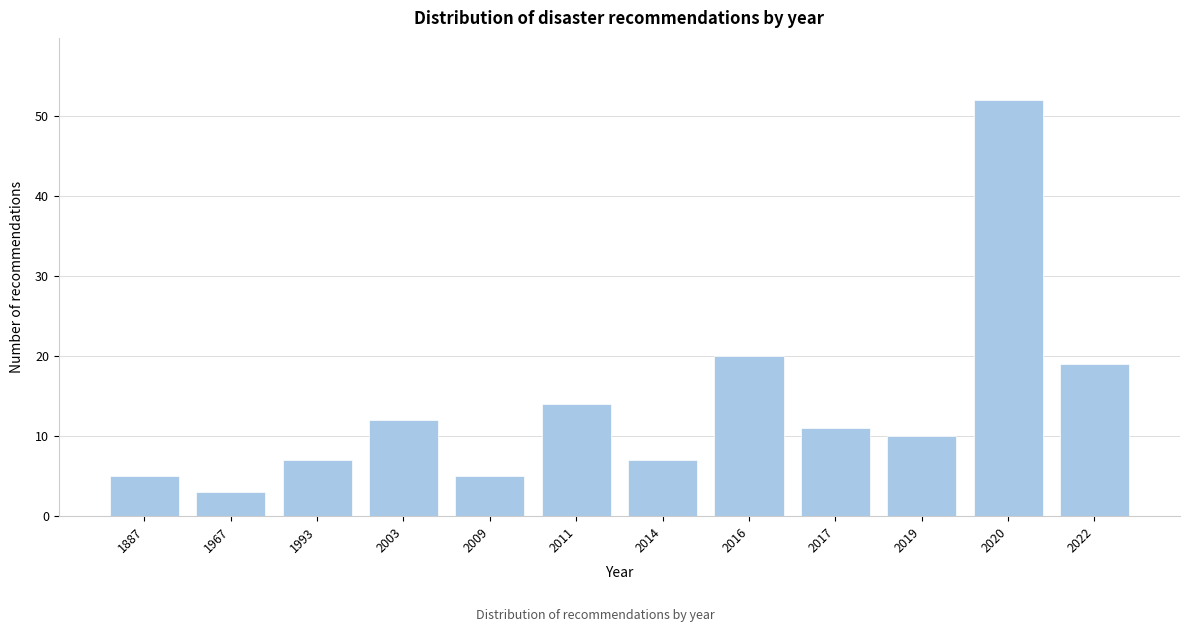

Reading left to right, transcribe all the data shown in this chart.

5	3	7	12	5	14	7	20	11	10	52	19